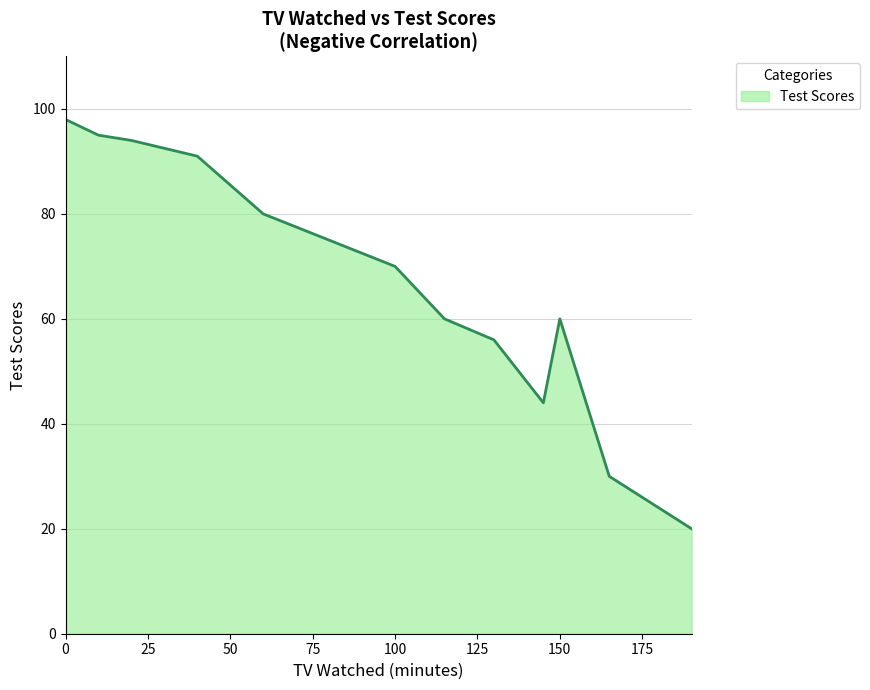

What is the difference between the maximum and minimum values?

78